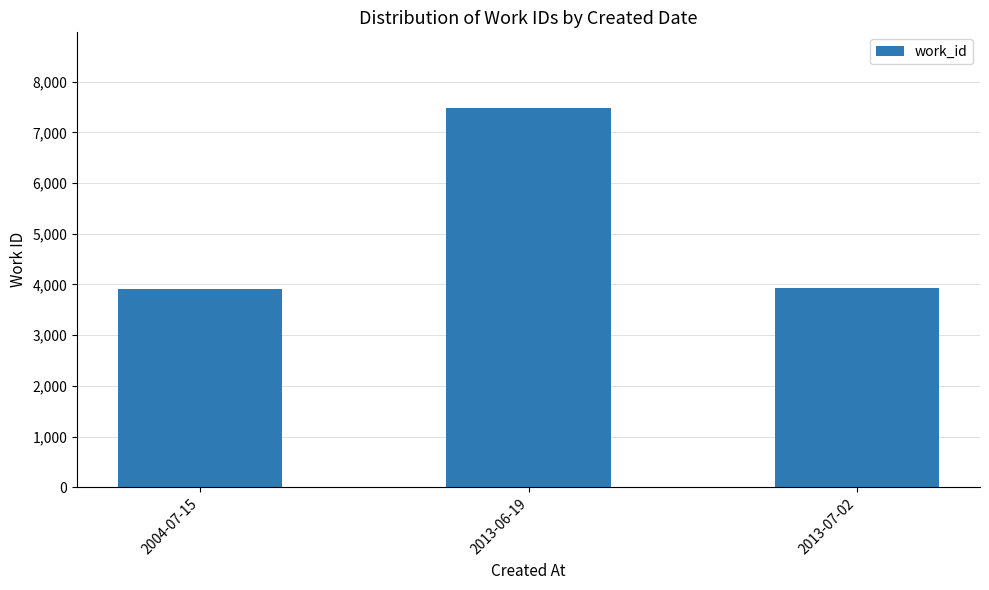

At which label does the data first exceed 3938?

2013-06-19